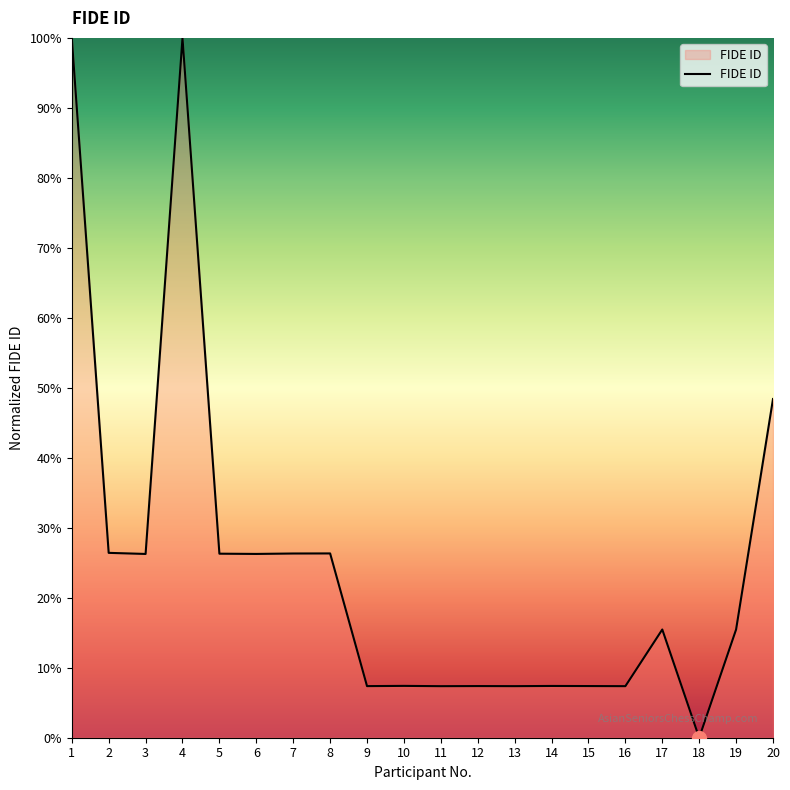

Approximately how many times larger is the value at 19 compared to 10?

2.1